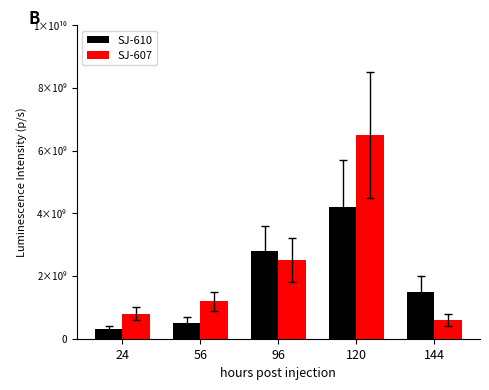

Does the chart contain stacked bars?

No